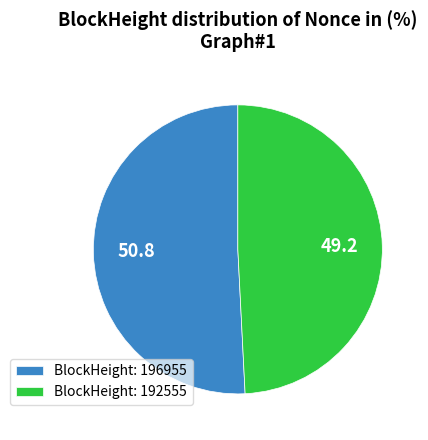

Between BlockHeight: 196955 and BlockHeight: 192555, which is larger?

BlockHeight: 196955